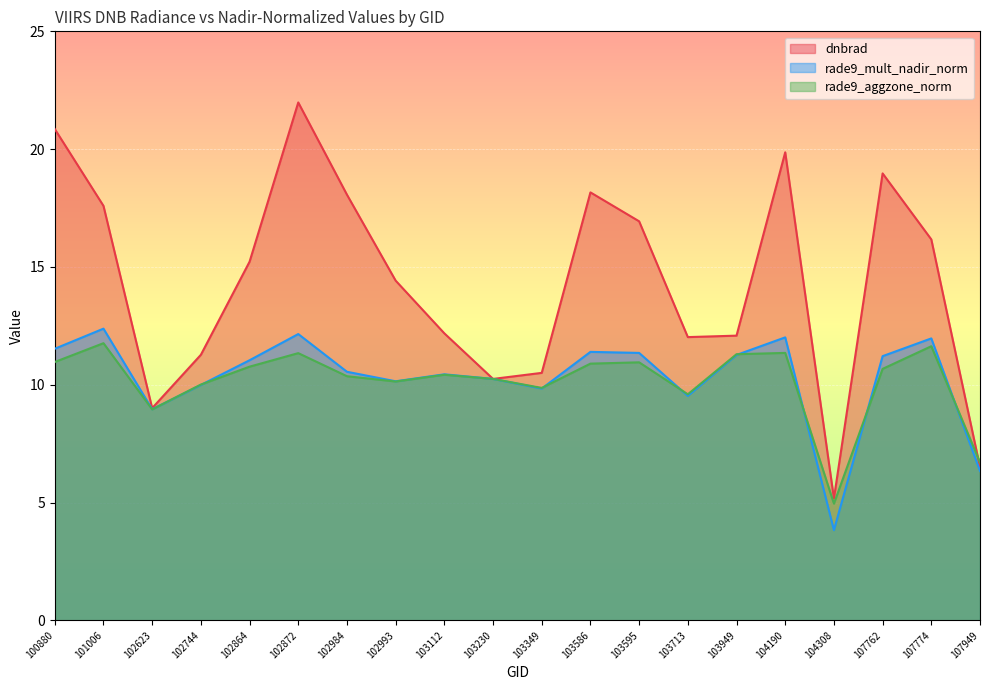

Between which two adjacent categories do rade9_aggzone_norm and rade9_mult_nadir_norm first intersect?

102623 and 102744